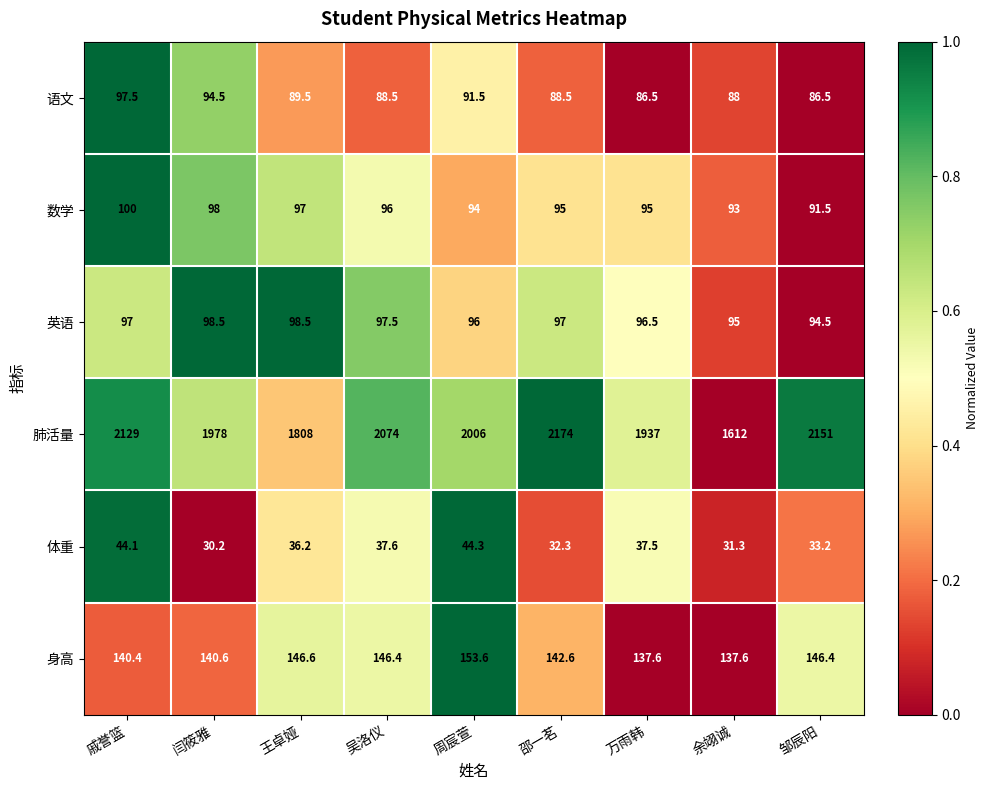

What is the approximate value of 肺活量 at 余翊诚?

1612.0